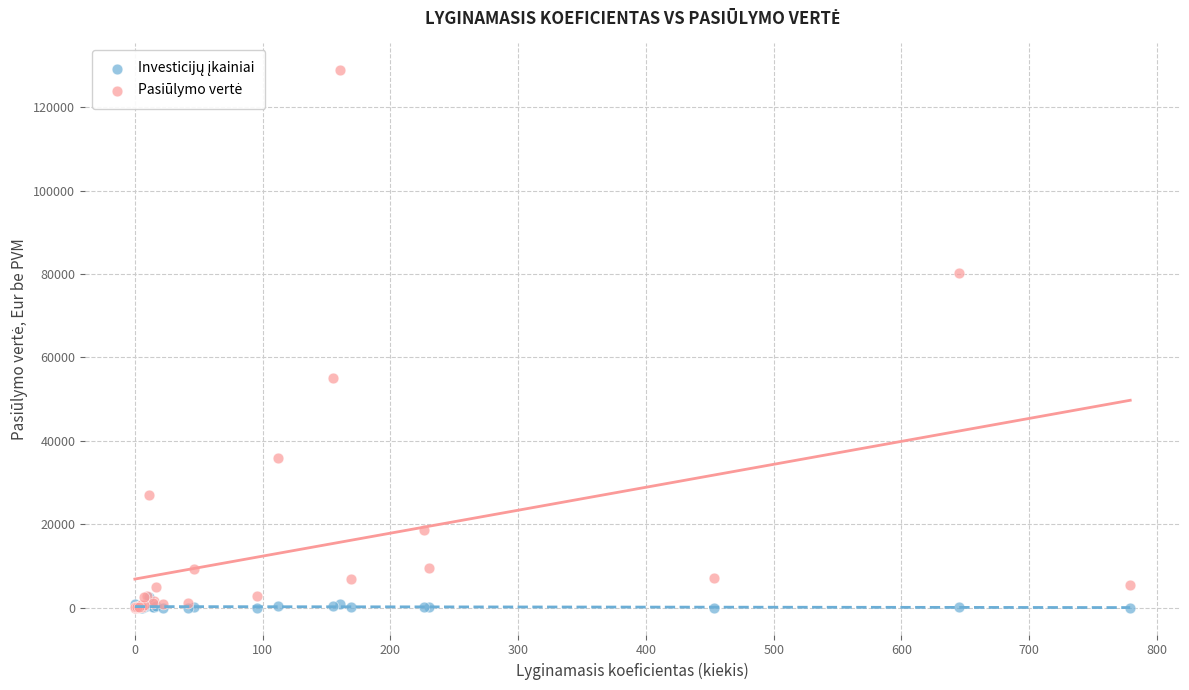

Across all series, what Y value is closest to 64411?

55118.3